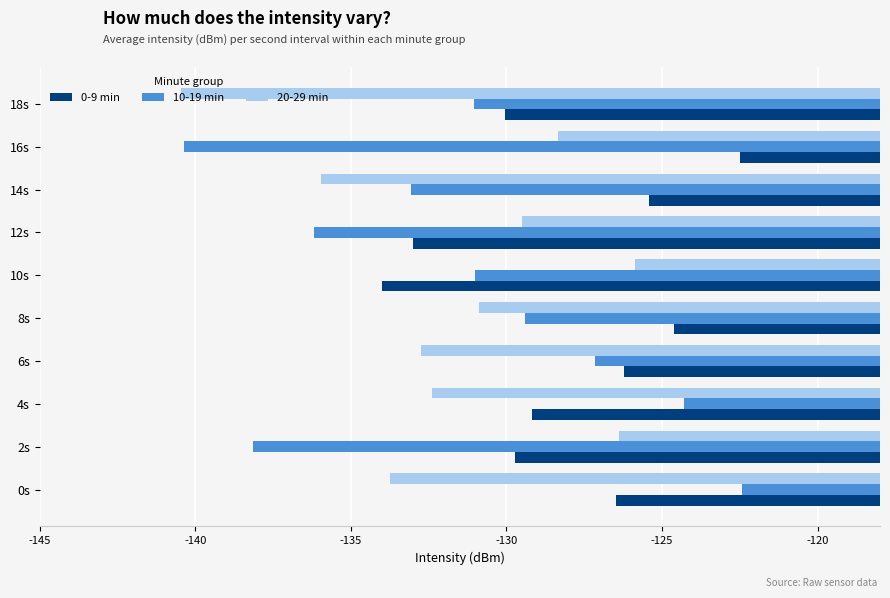

The value of 20-29 min at 12s is -28.0. True or false?

False